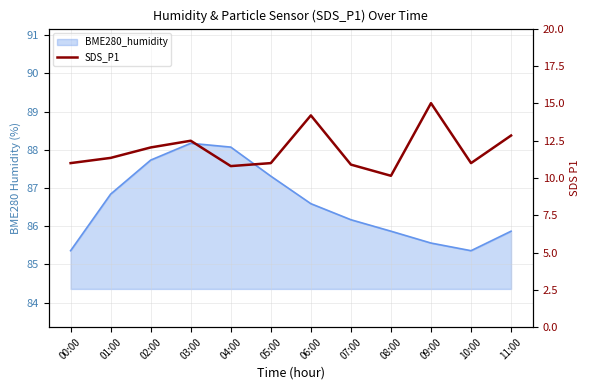

What is the label of the 12th point from the left?

11:00